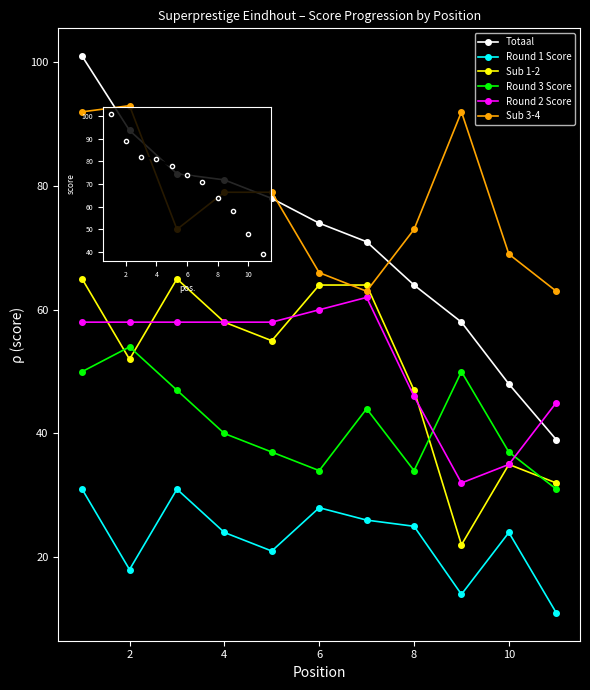

True or false: Sub 1-2 and Round 3 Score intersect in this chart.

True